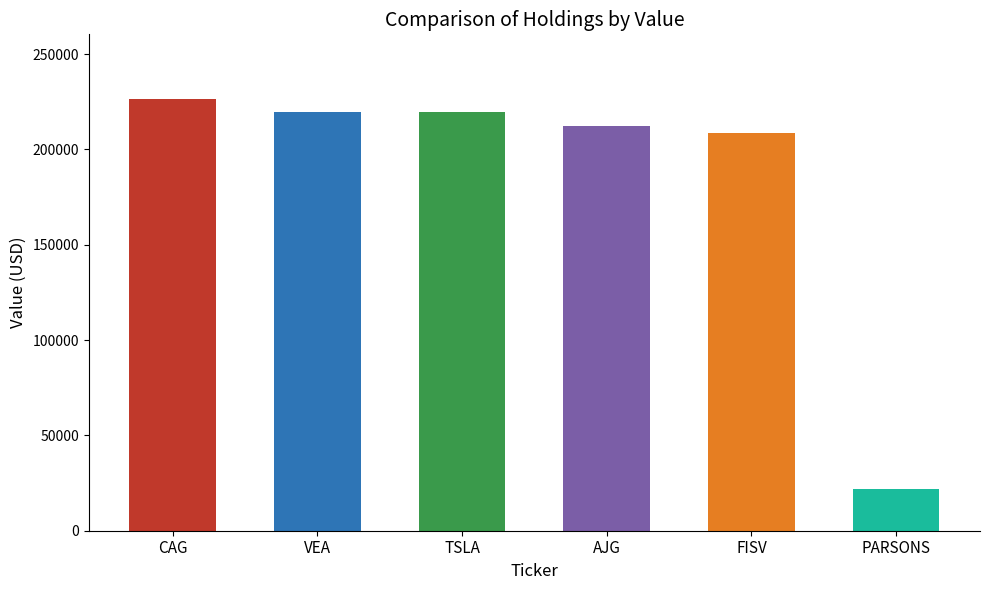

What is the average value?

184809